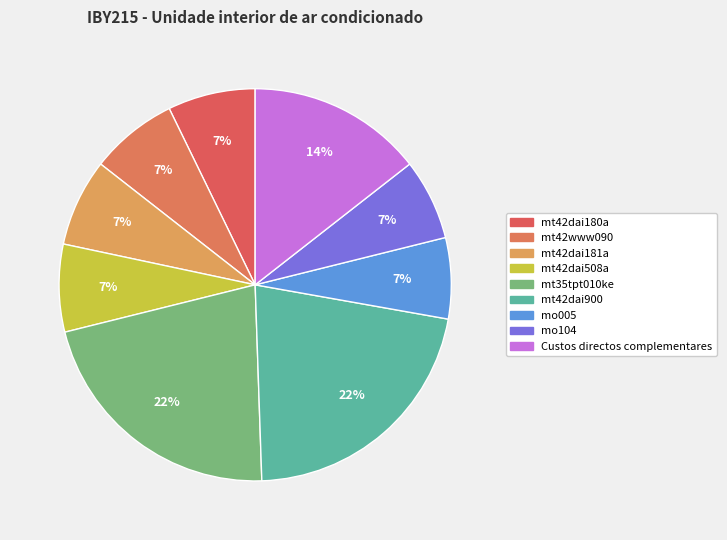

Does mt42dai181a represent more than half of the total?

No